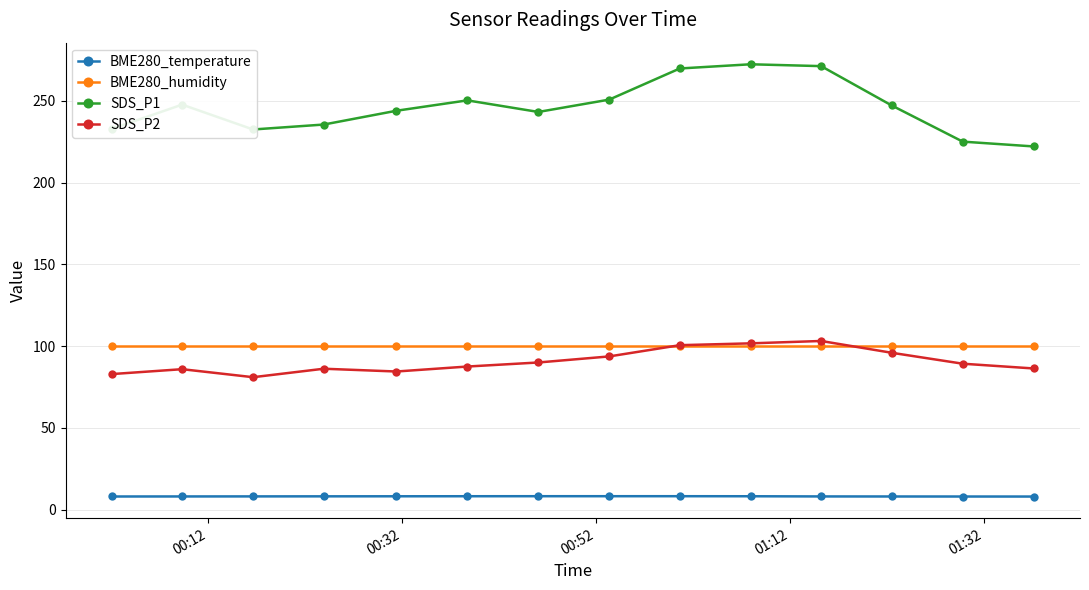

Which series has the largest total across all categories?

SDS_P1